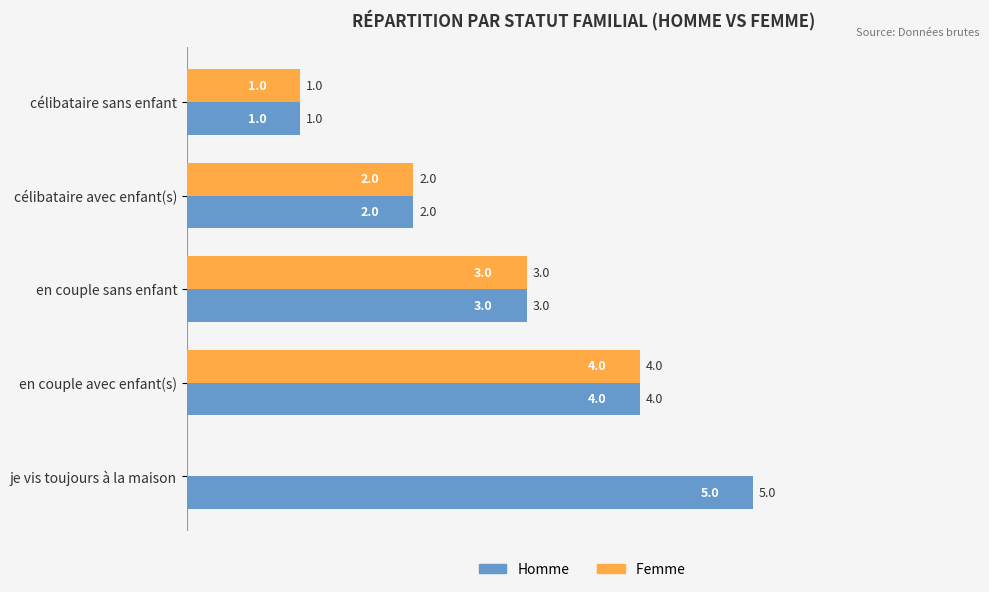

What is the maximum value shown in the chart?

5